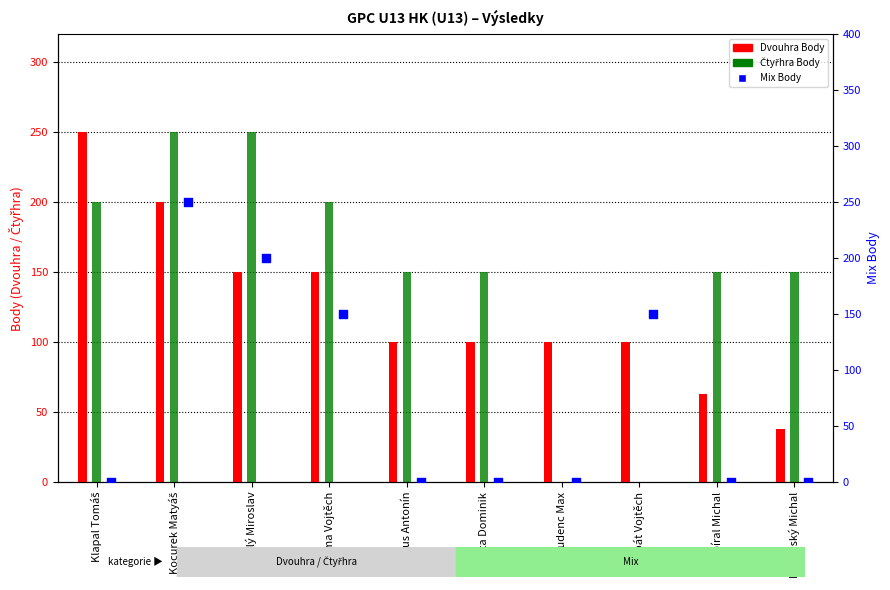

Which series reaches the maximum Y coordinate?

Dvouhra Body